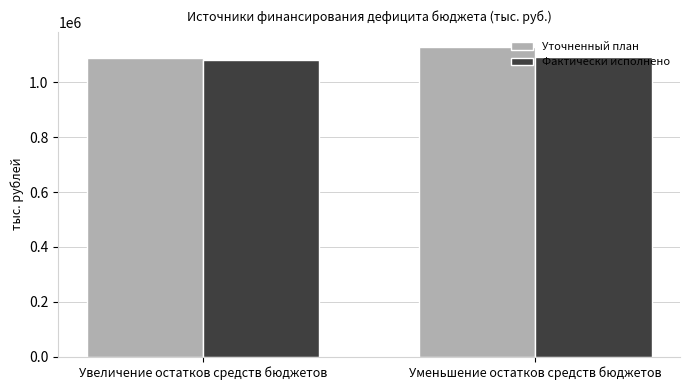

The Уточненный план series shows 370485.0 at Увеличение остатков средств бюджетов. True or false?

False